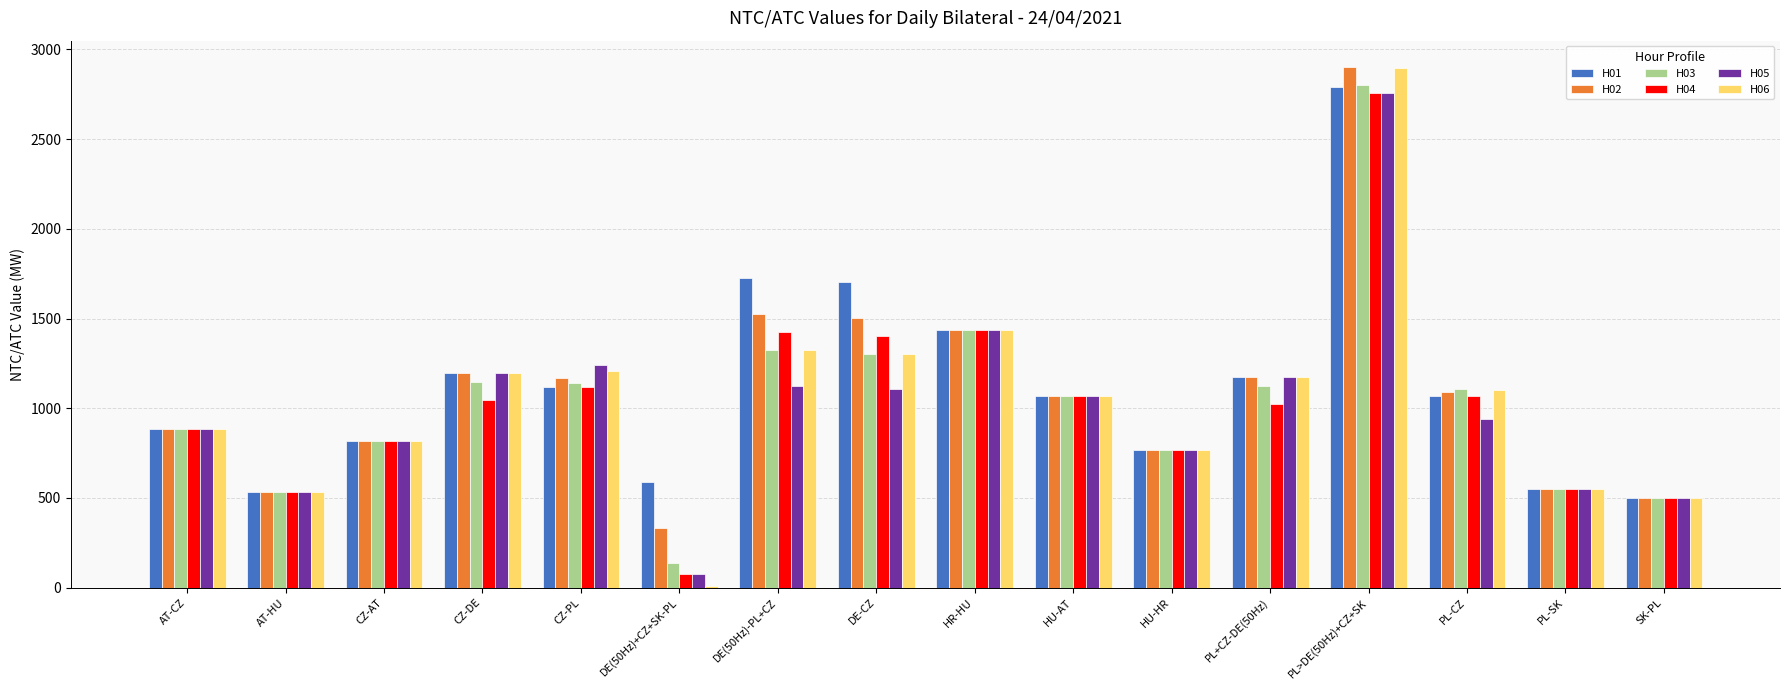

What is the sum of all H03 values?

16640